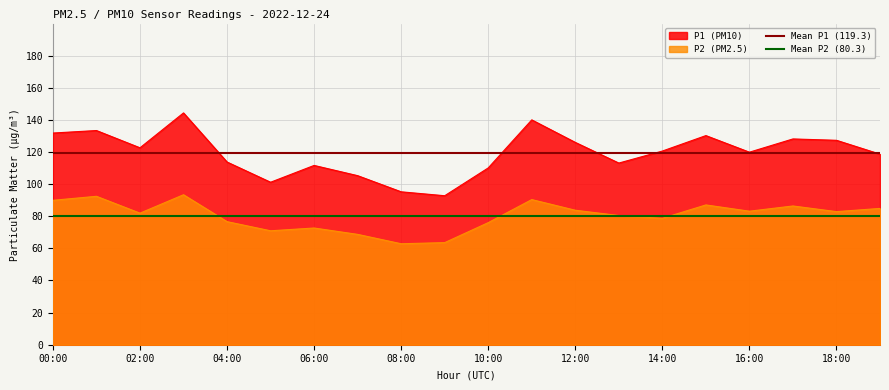

Rank the series by their average value, from lowest to highest.

Mean P2 (80.3), Mean P1 (119.3)